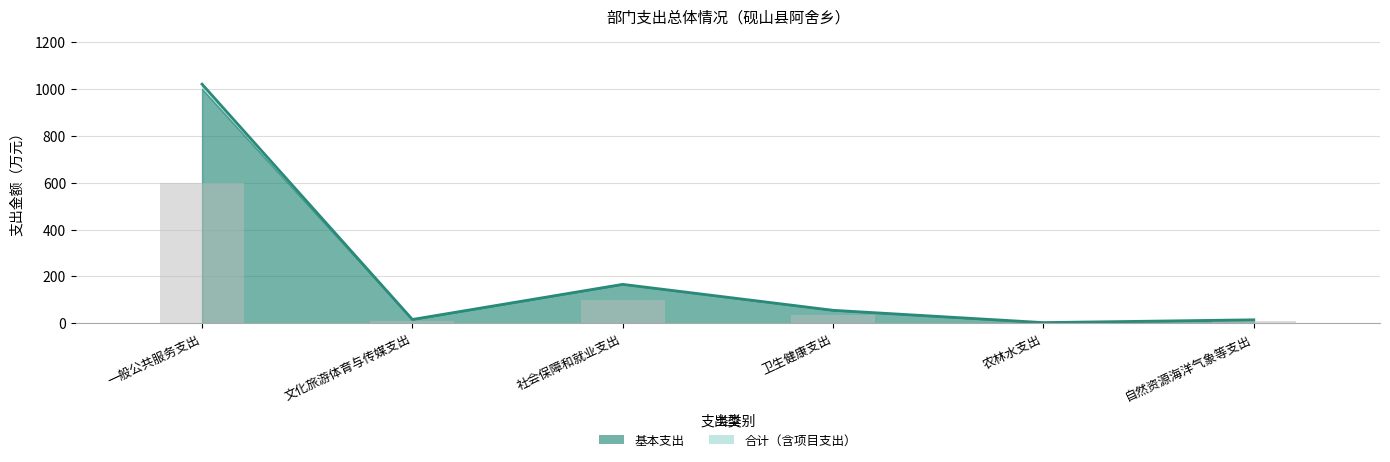

Is it true that 合计 equals 15.9 at 文化旅游体育与传媒支出?

True